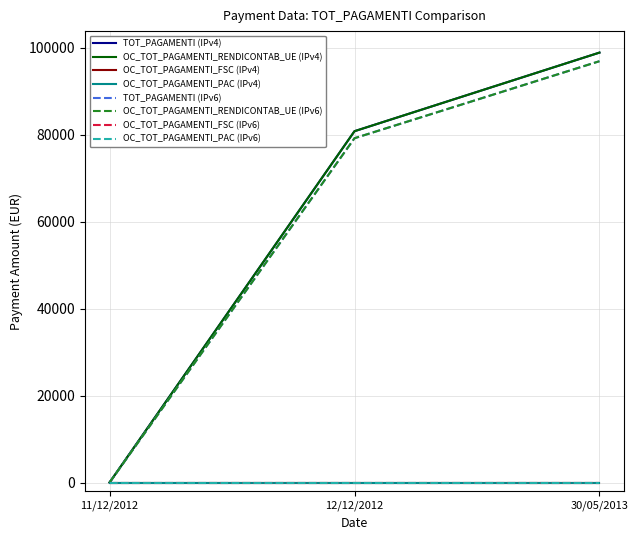

Does the chart have visible grid lines?

Yes